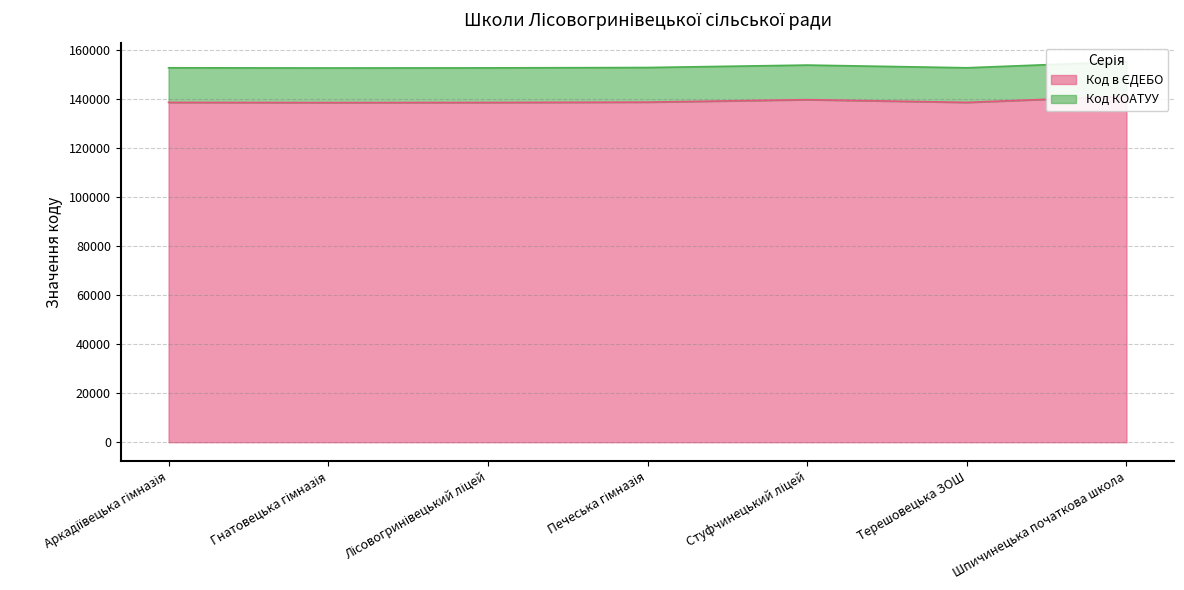

What is the average value?

139129